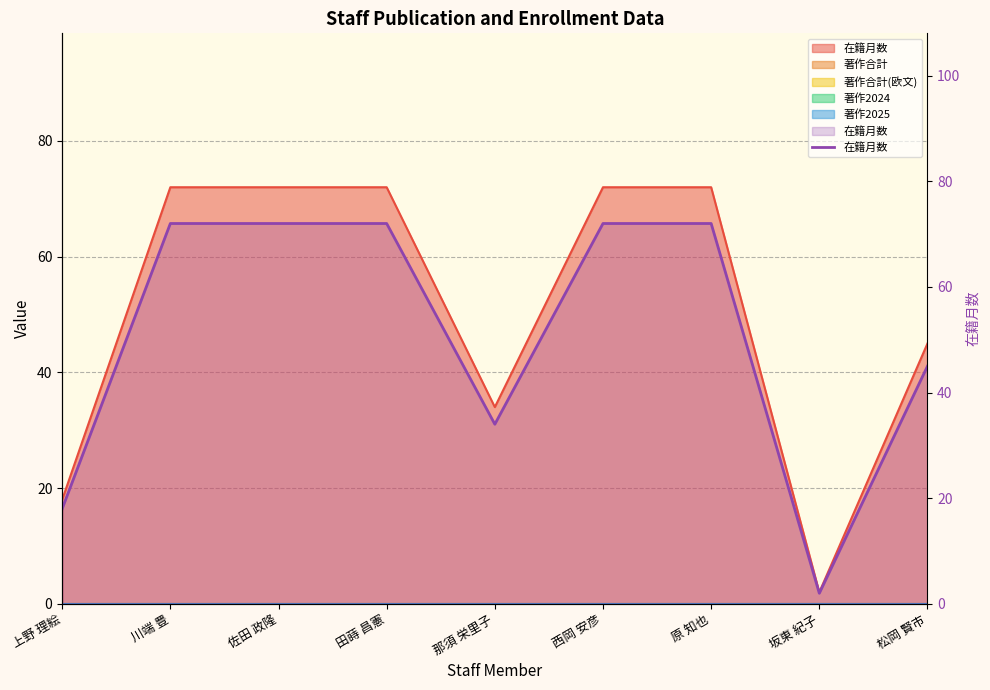

Reading left to right, what are all the values shown in this chart?

上野 理絵=18	川端 豊=72	佐田 政隆=72	田蒔 昌憲=72	那須 栄里子=34	西岡 安彦=72	原 知也=72	坂東 紀子=2	松岡 賢市=45